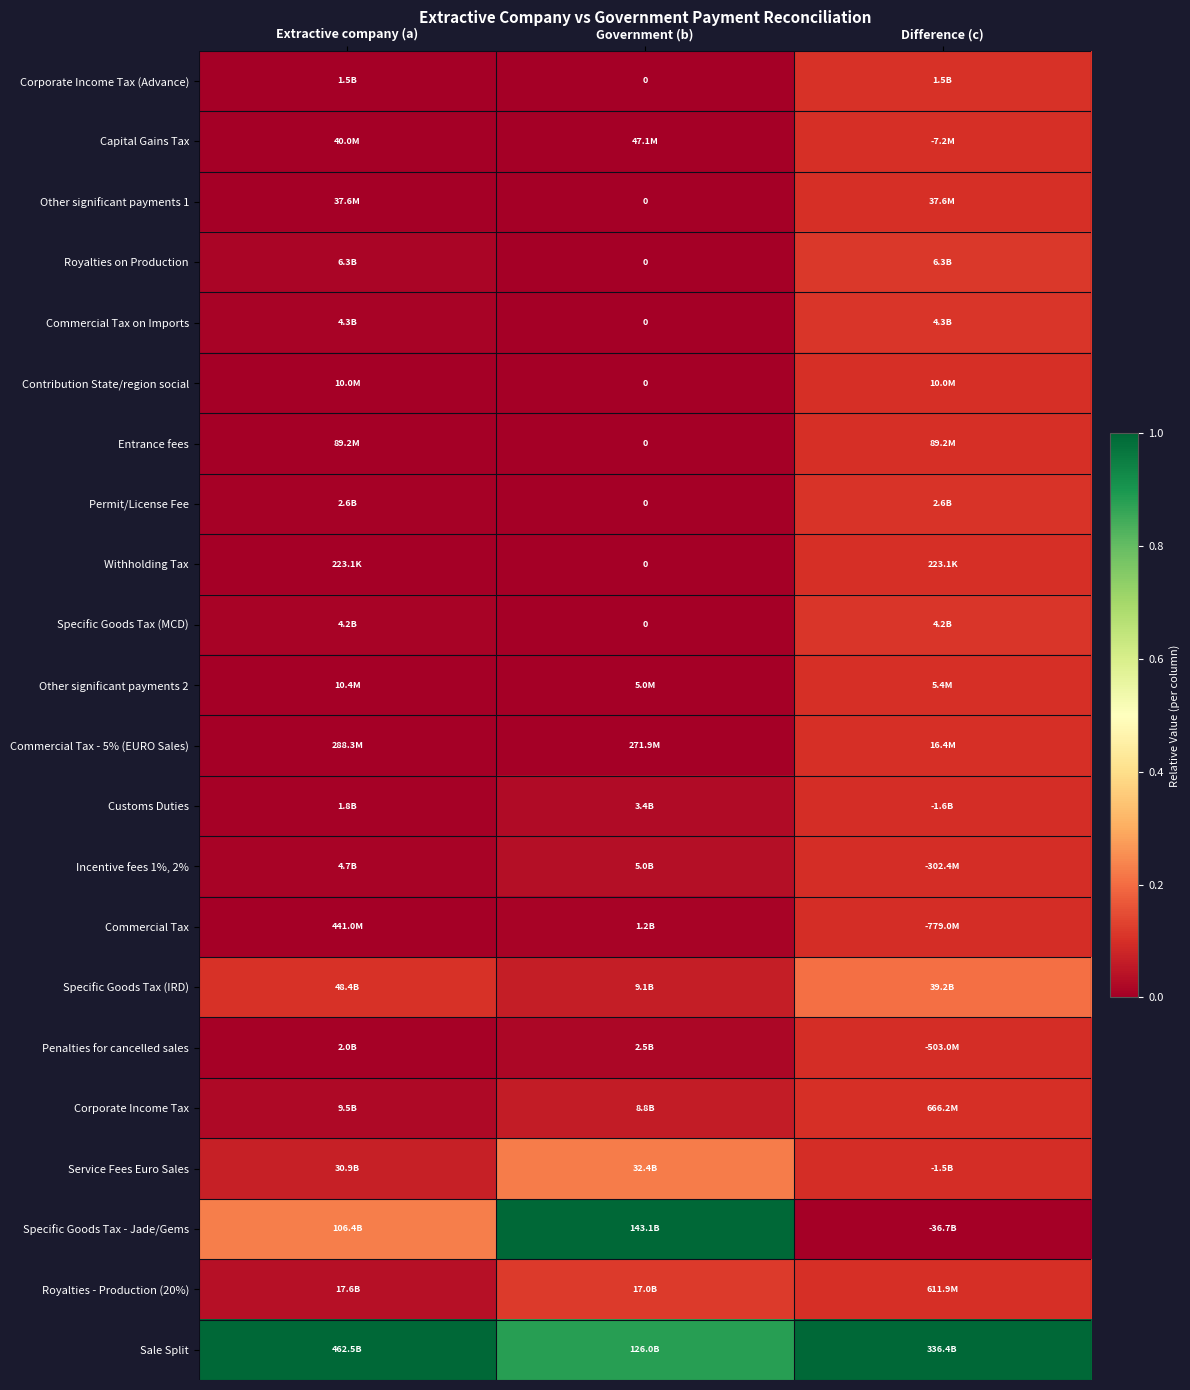

The Contribution State/region social series shows 0.0 at Extractive company (a). True or false?

False